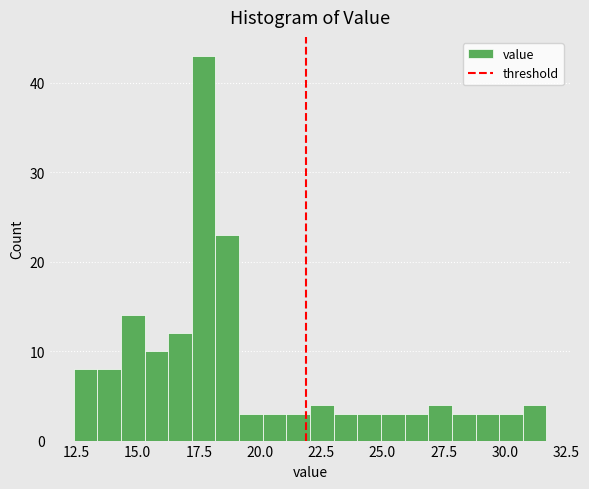

Around what value on the x-axis is the tallest bar? Give the approximate position of its centre, as read against the axis.

17.5